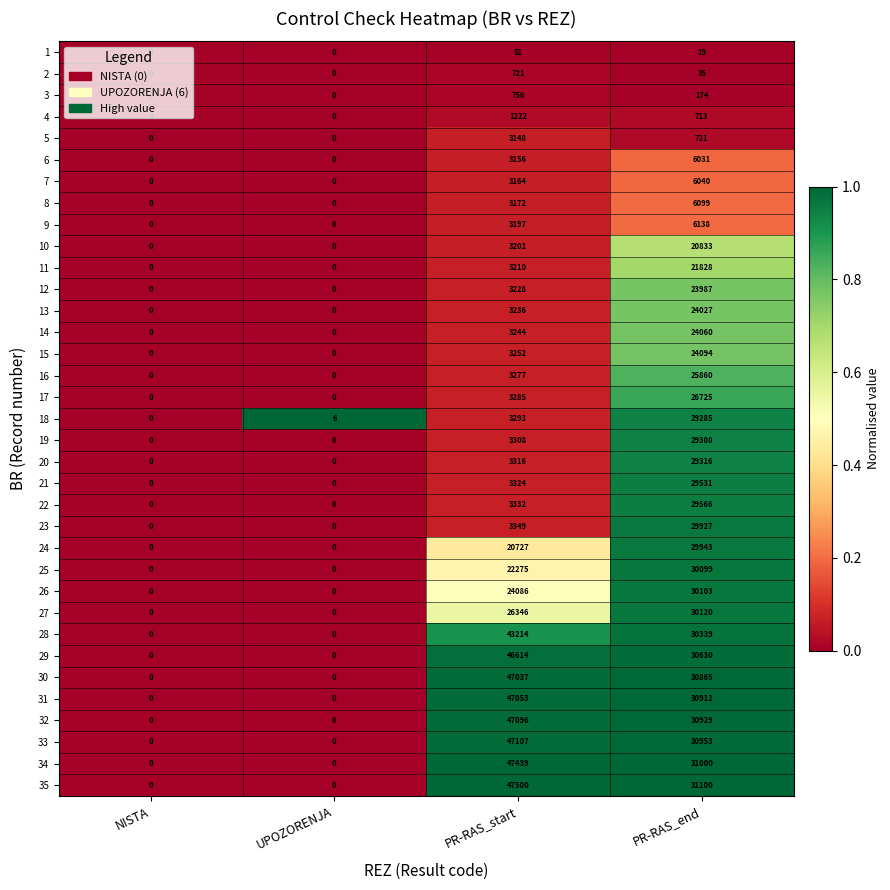

Rank the series by their maximum value, from lowest to highest.

1, 2, 3, 4, 5, 6, 7, 8, 9, 10, 11, 12, 13, 14, 15, 16, 17, 18, 19, 20, 21, 22, 23, 24, 25, 26, 27, 28, 29, 30, 31, 32, 33, 34, 35